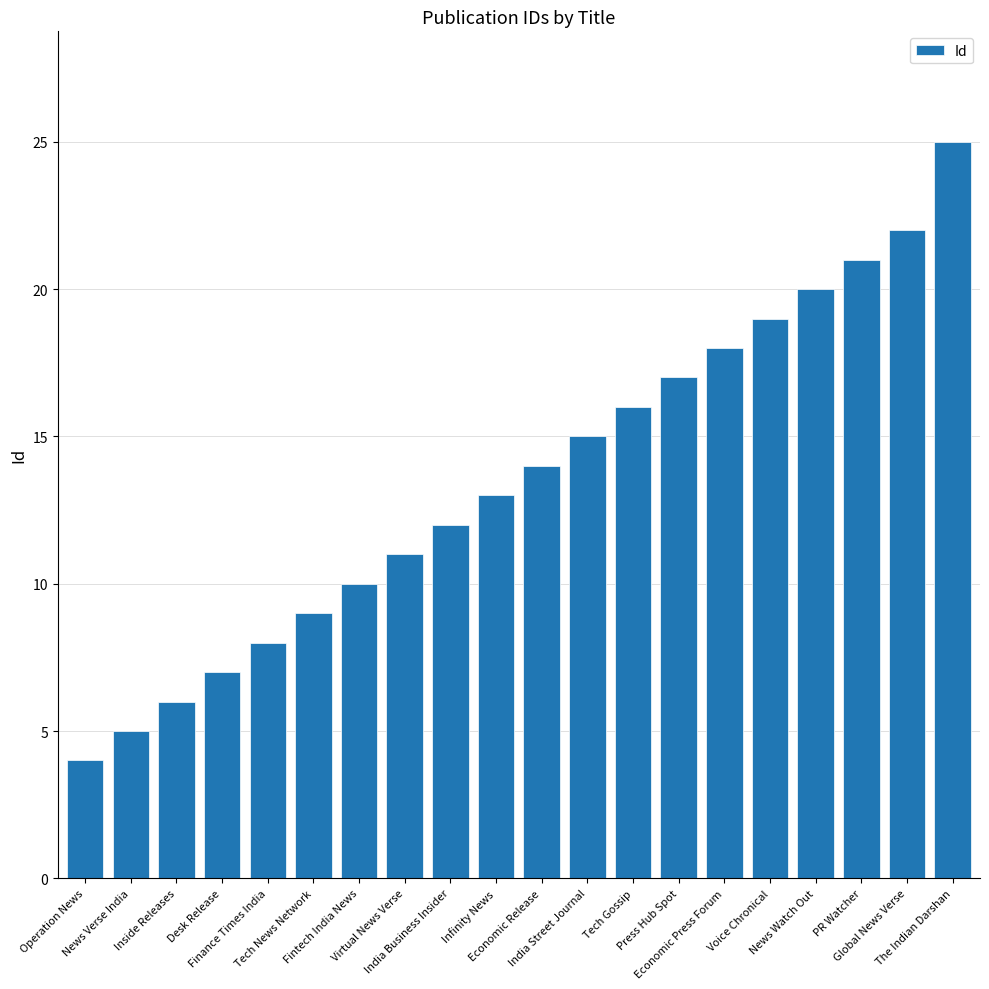

The chart shows a value of 1 at Operation News. True or false?

False